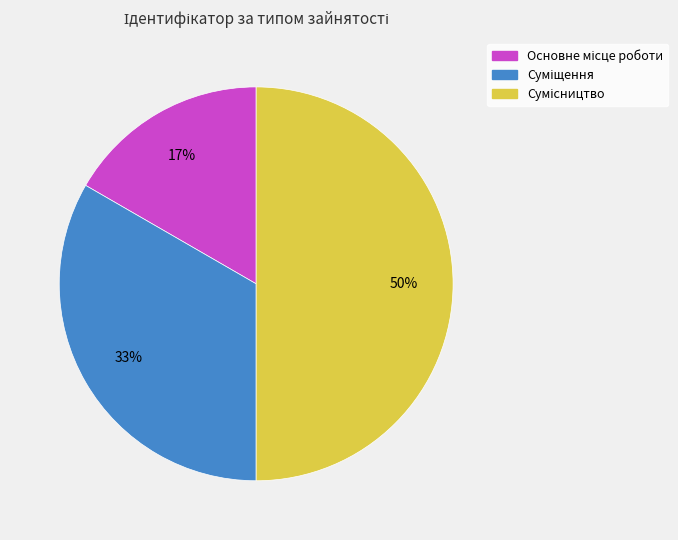

To the nearest percent, what is the average slice percentage?

33%